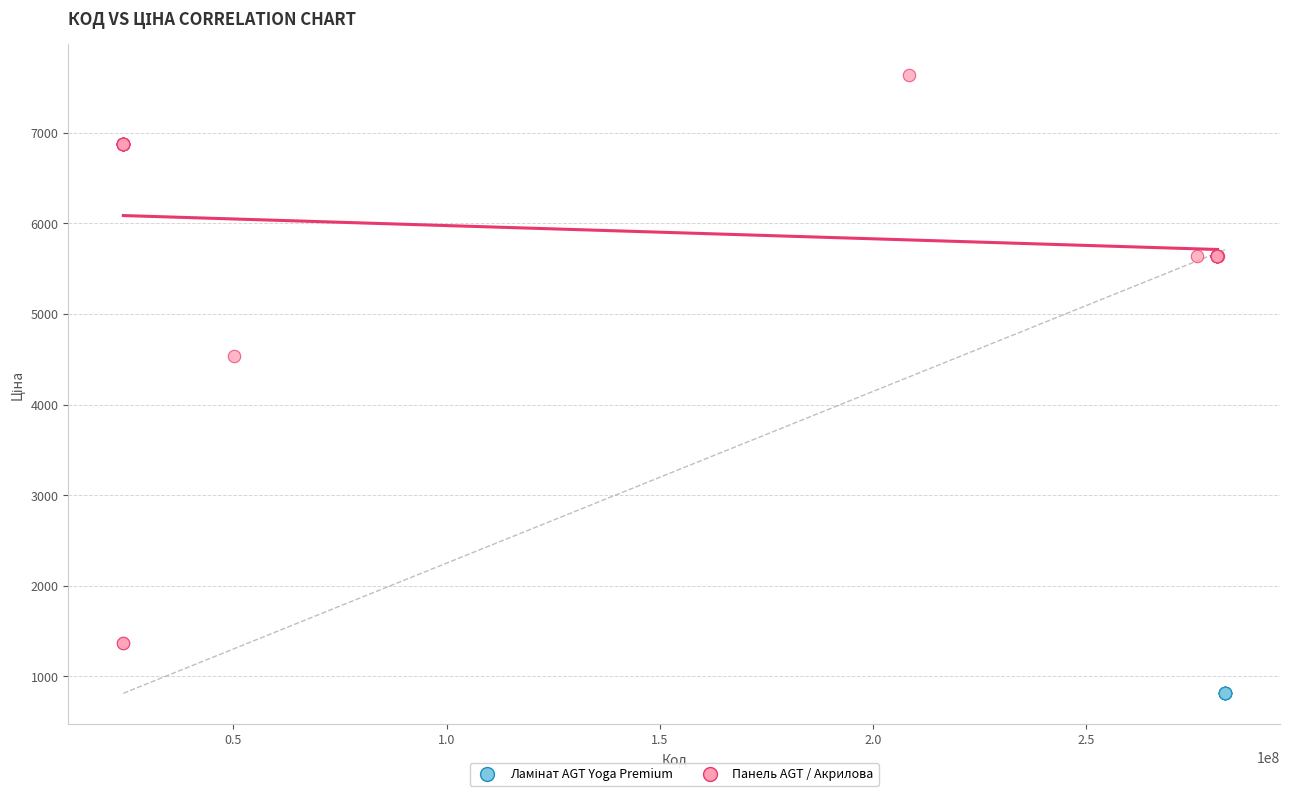

Which series contains the highest Y value?

Панель AGT / Акрилова